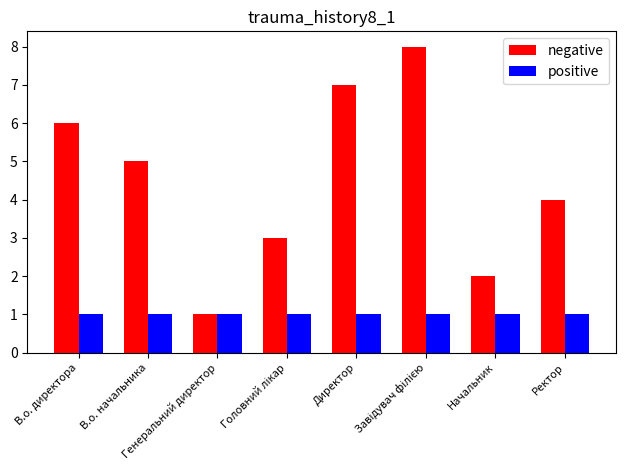

What is the difference between the maximum and minimum values in the negative series?

7